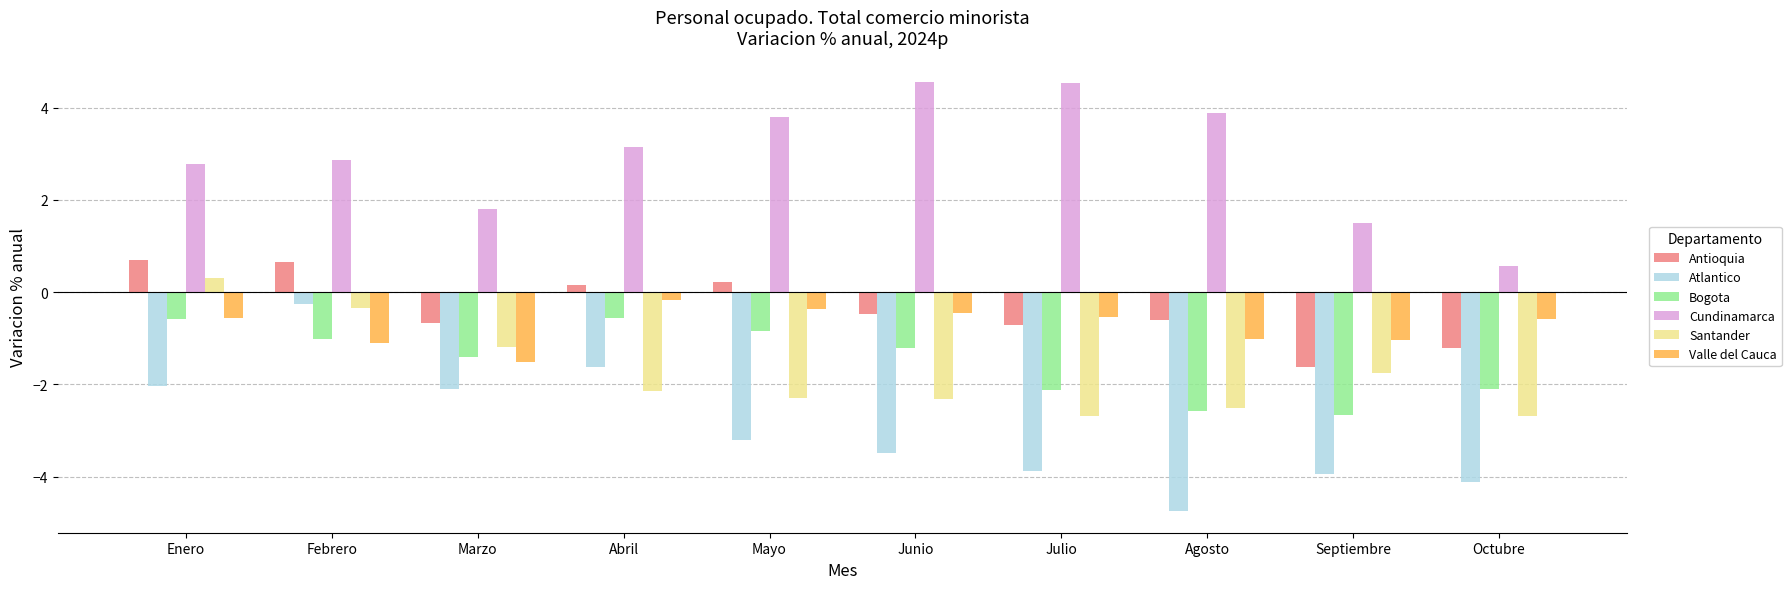

What is the difference between the highest and lowest values at Junio?

8.0